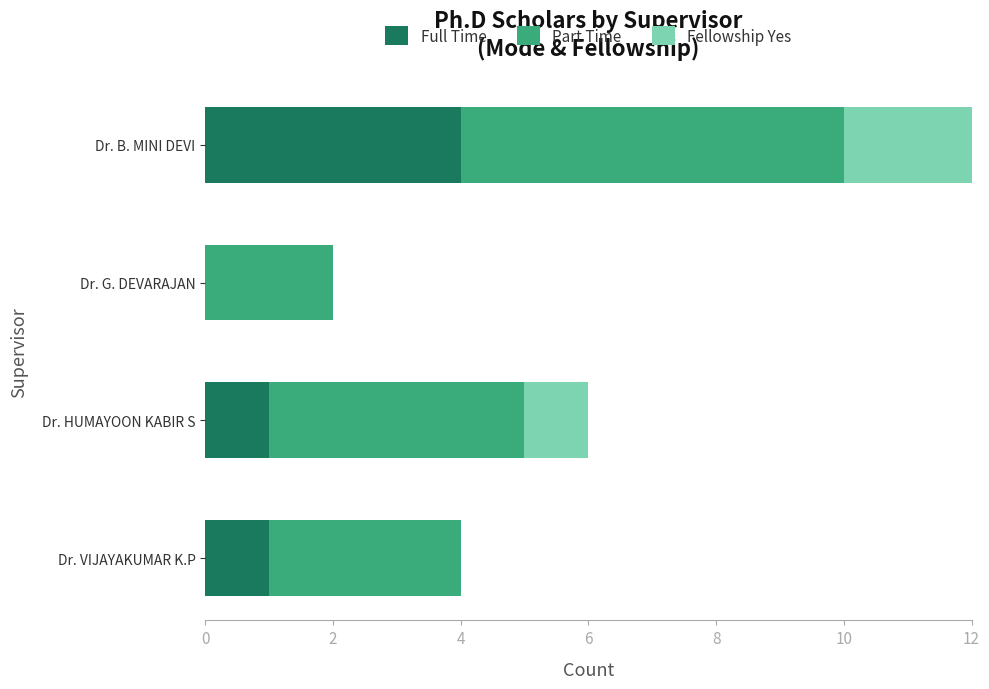

The Fellowship Yes series shows 7 at Dr. B. MINI DEVI. True or false?

False